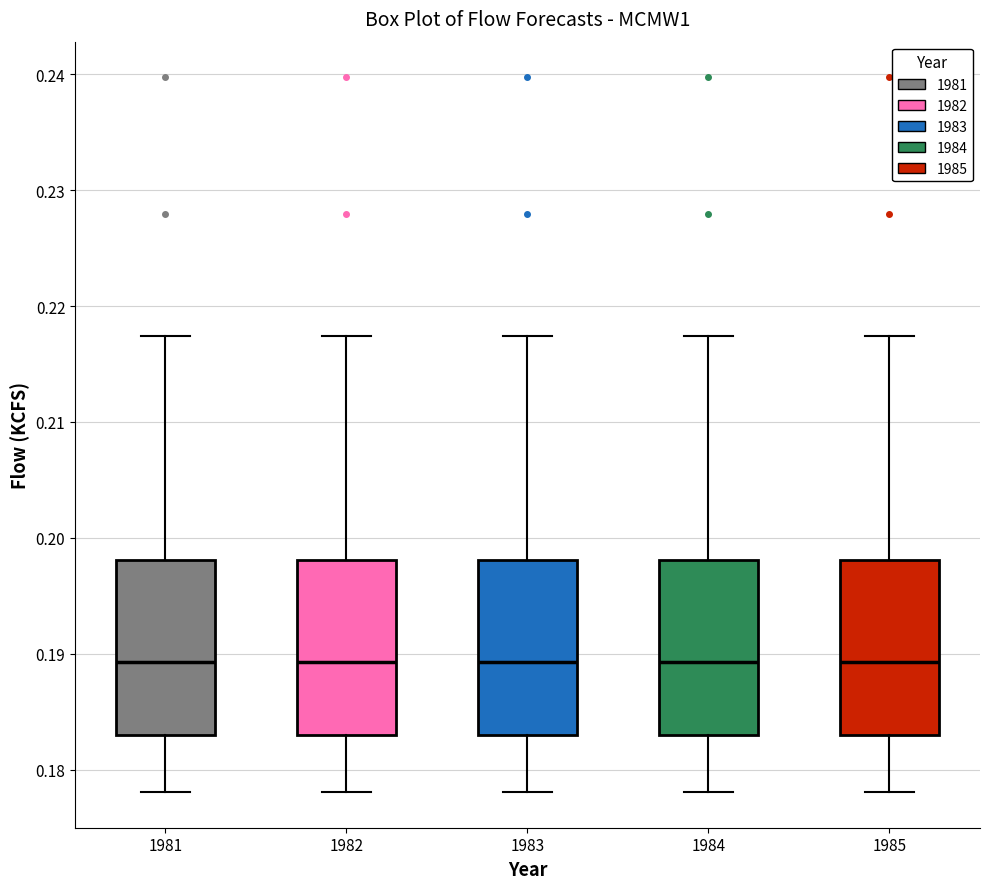

Reading left to right, transcribe this box plot: for each box, give where its median line is, the range the box spans, and where its two whiskers end, as read against the y-axis. The values are not printed on the chart, so give them approximately, as read against the axis.

1981: median 0.189, box 0.183 to 0.198, whiskers 0.178 to 0.217
1982: median 0.189, box 0.183 to 0.198, whiskers 0.178 to 0.217
1983: median 0.189, box 0.183 to 0.198, whiskers 0.178 to 0.217
1984: median 0.189, box 0.183 to 0.198, whiskers 0.178 to 0.217
1985: median 0.189, box 0.183 to 0.198, whiskers 0.178 to 0.217